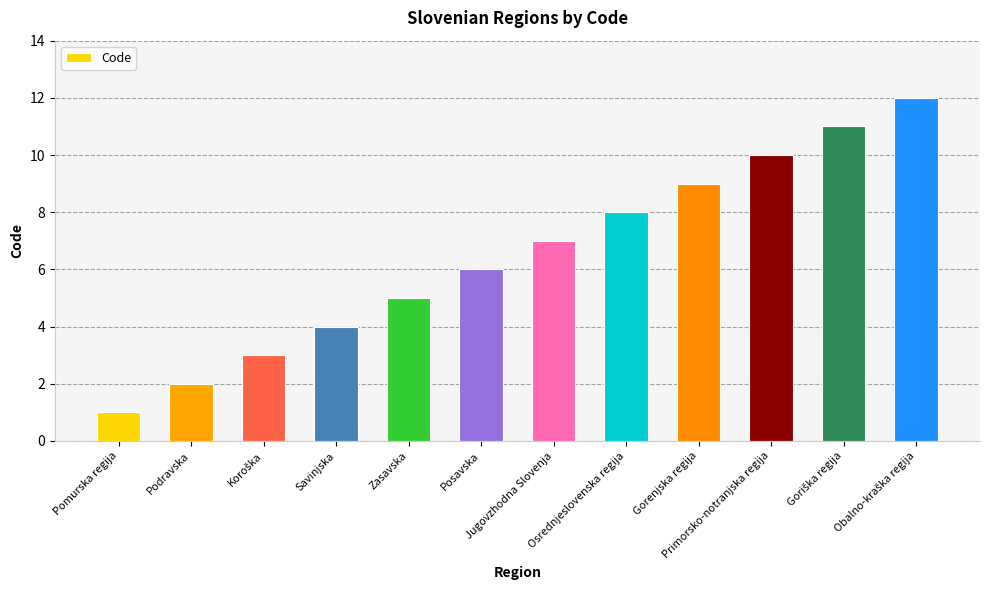

What is the label of the 1st bar from the left?

Pomurska regija